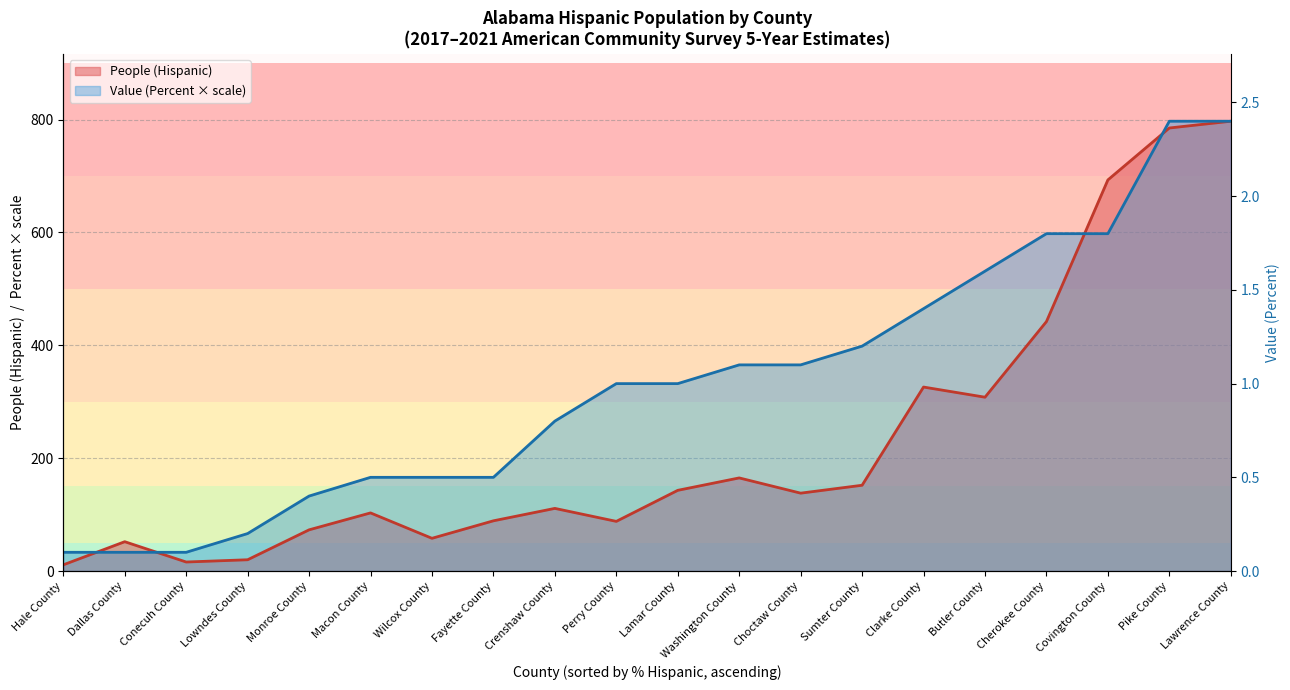

What is the spread (max minus min) of values at Lamar County?

189.1